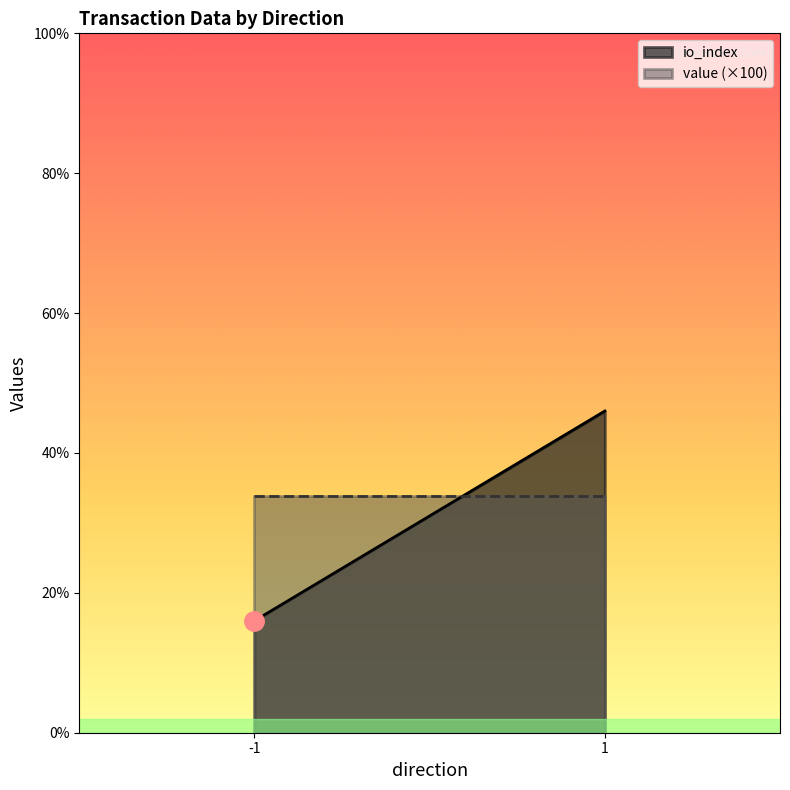

Which label corresponds to the largest value in the chart?

1